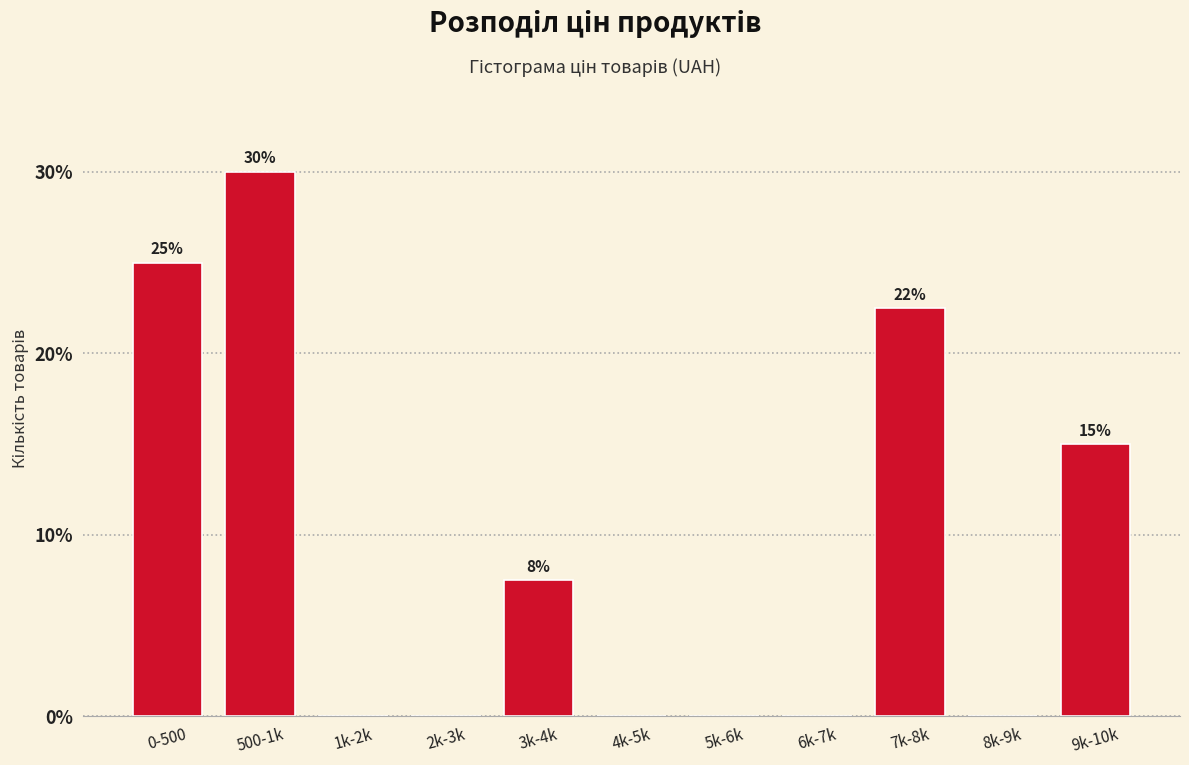

Reading left to right, list all the values displayed in this chart.

0-500=25.0	500-1k=30.0	1k-2k=0.0	2k-3k=0.0	3k-4k=7.5	4k-5k=0.0	5k-6k=0.0	6k-7k=0.0	7k-8k=22.5	8k-9k=0.0	9k-10k=15.0